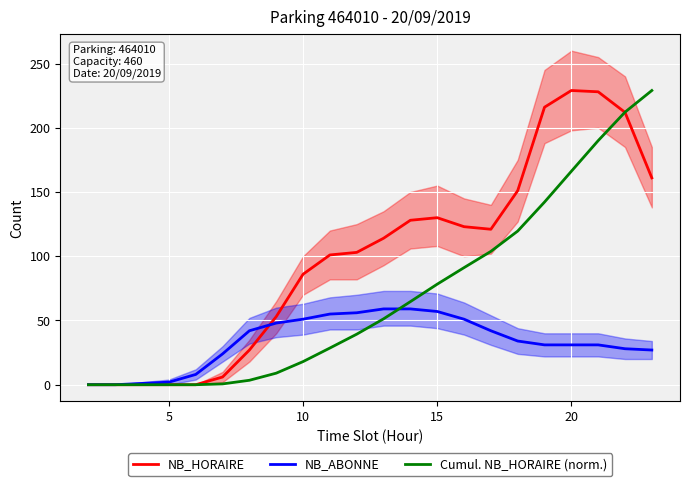

Reading right to left, list all the values displayed in this chart.

NB_HORAIRE: 161.0	212.0	228.0	229.0	216.0	151.0	121.0	123.0	130.0	128.0	114.0	103.0	101.0	86.0	53.0	27.0	6.0	0.0	0.0	0.0	0.0	0.0
NB_ABONNE: 27.0	28.0	31.0	31.0	31.0	34.0	42.0	51.0	57.0	59.0	59.0	56.0	55.0	51.0	48.0	42.0	24.0	8.0	2.0	1.0	0.0	0.0
Cumul. NB_HORAIRE (norm.): 229.0	212.2	190.0	166.1	142.2	119.6	103.8	91.1	78.3	64.7	51.3	39.3	28.6	18.0	9.0	3.5	0.6	0.0	0.0	0.0	0.0	0.0